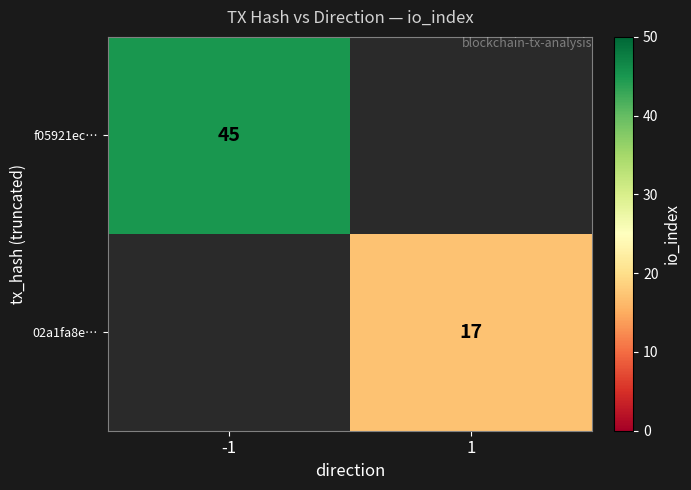

True or false: 02a1fa8e… has a value of 17 at 1.

True